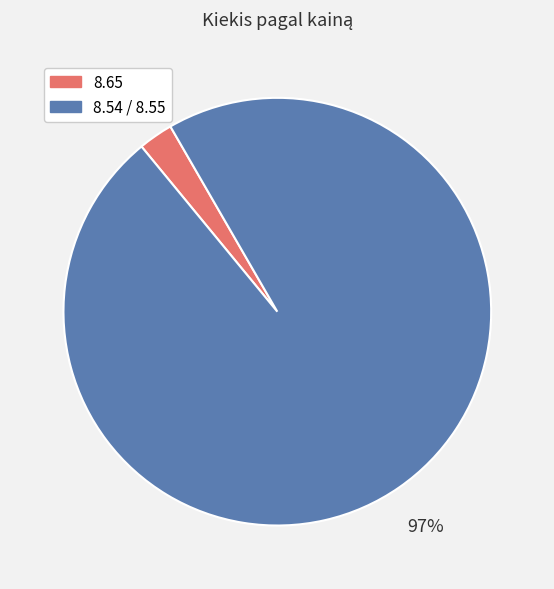

How many slices are in this pie chart?

2